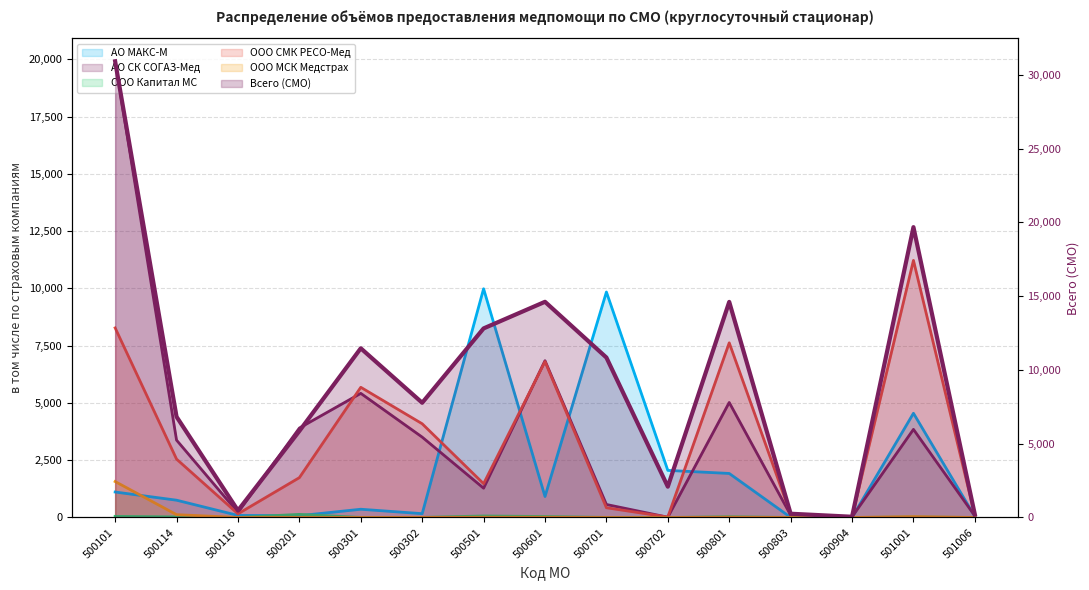

True or false: АО МАКС-М line and АО СК СОГАЗ-Мед line cross at least once.

True